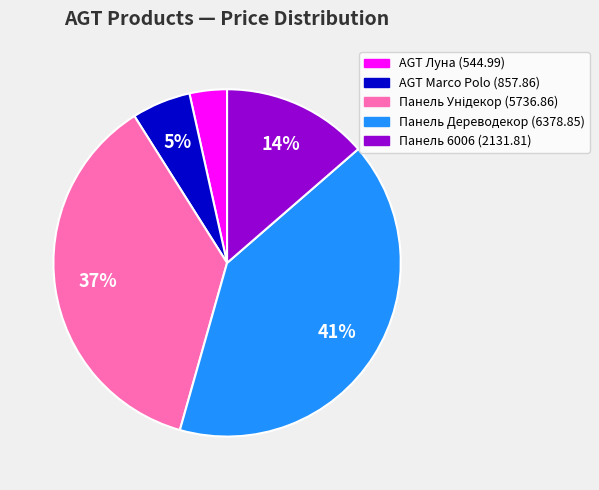

Approximately how many times larger is the value at AGT Луна (544.99) compared to AGT Marco Polo (857.86)?

0.6